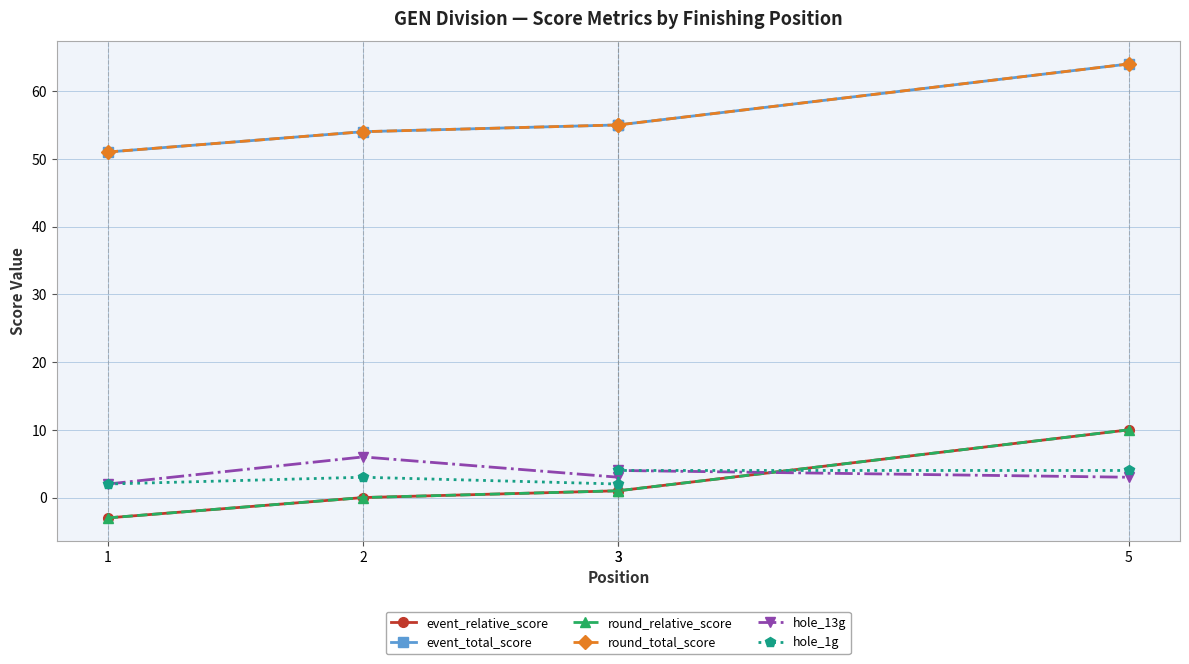

What is the total value across all series at 2?

117